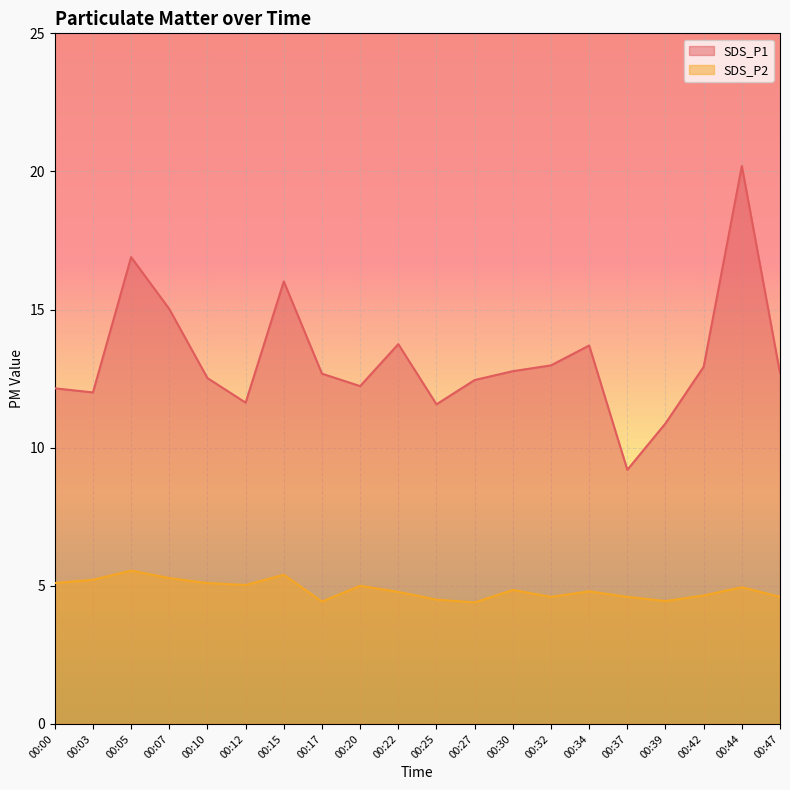

True or false: SDS_P2 has a value of 5.1 at 00:10.

True